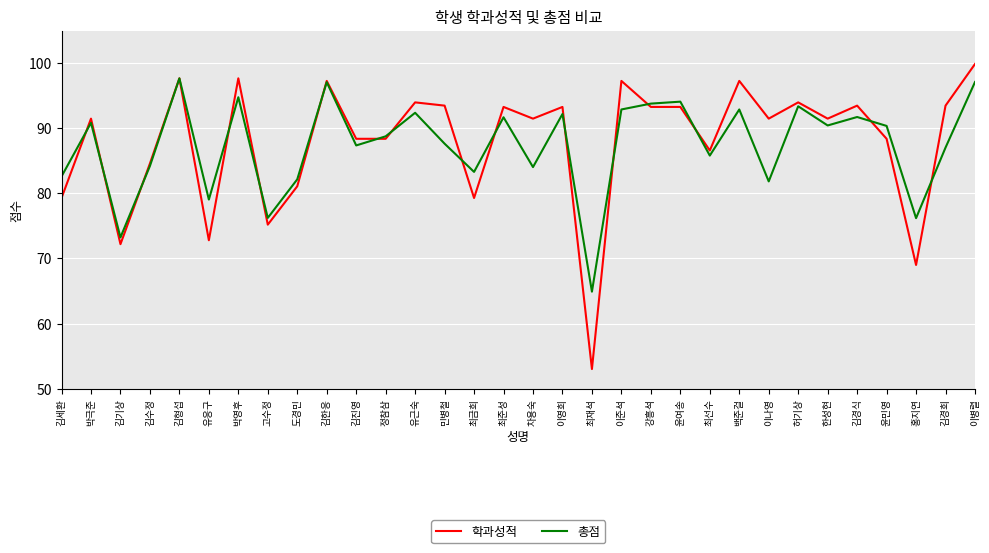

At which category is the sum across all series the highest?

이병렬